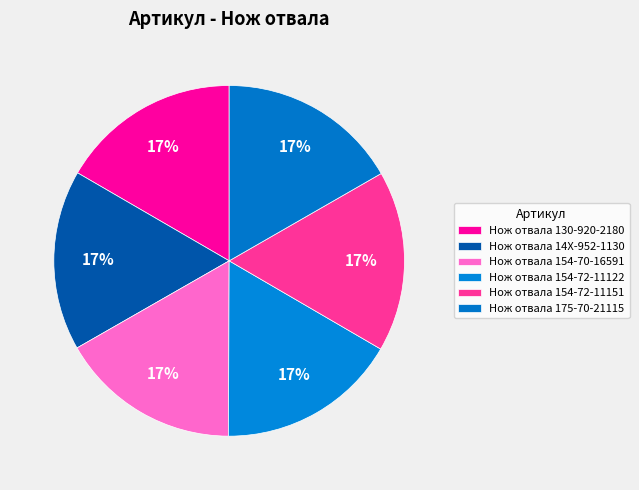

Is it true that Нож отвала 14X-952-1130 is 17% of the pie?

True